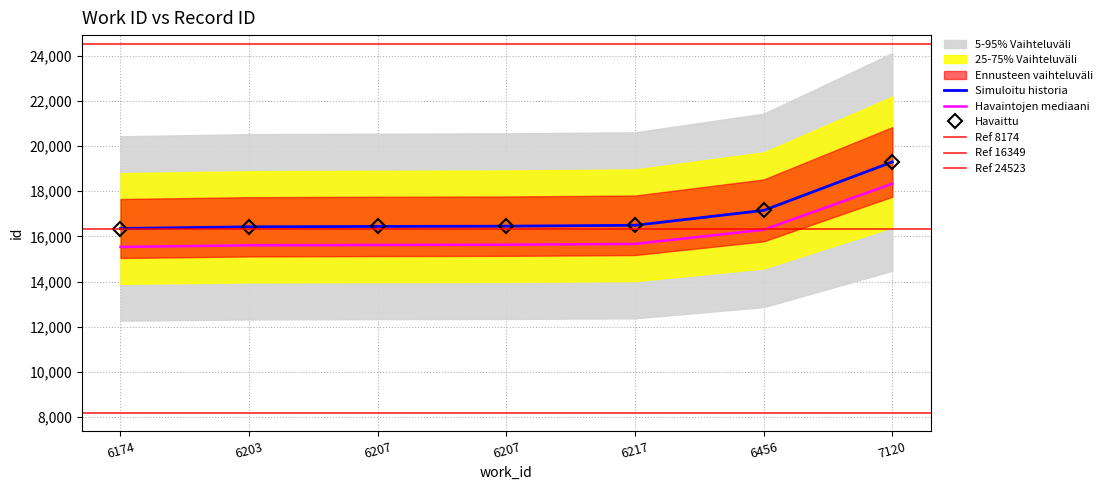

What is the difference between the values at 6456 and 6174?

761.9